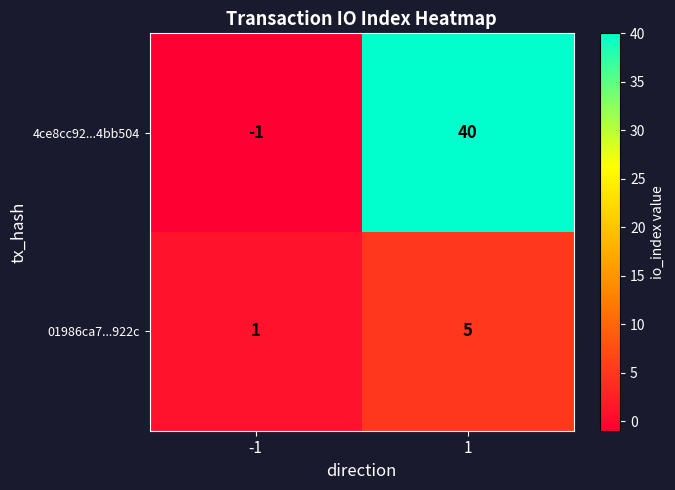

The value of 01986ca7...922c at -1 is 2. True or false?

False